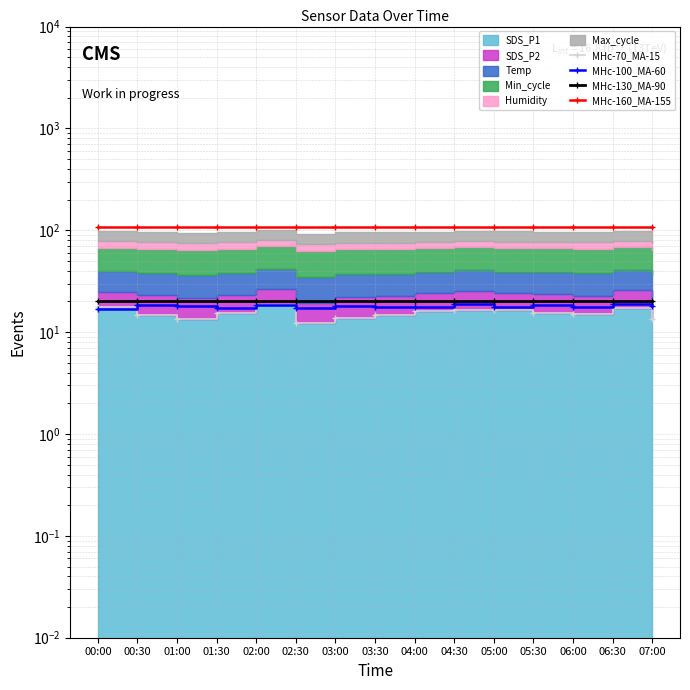

Which series has the largest total across all categories?

MHc-160_MA-155